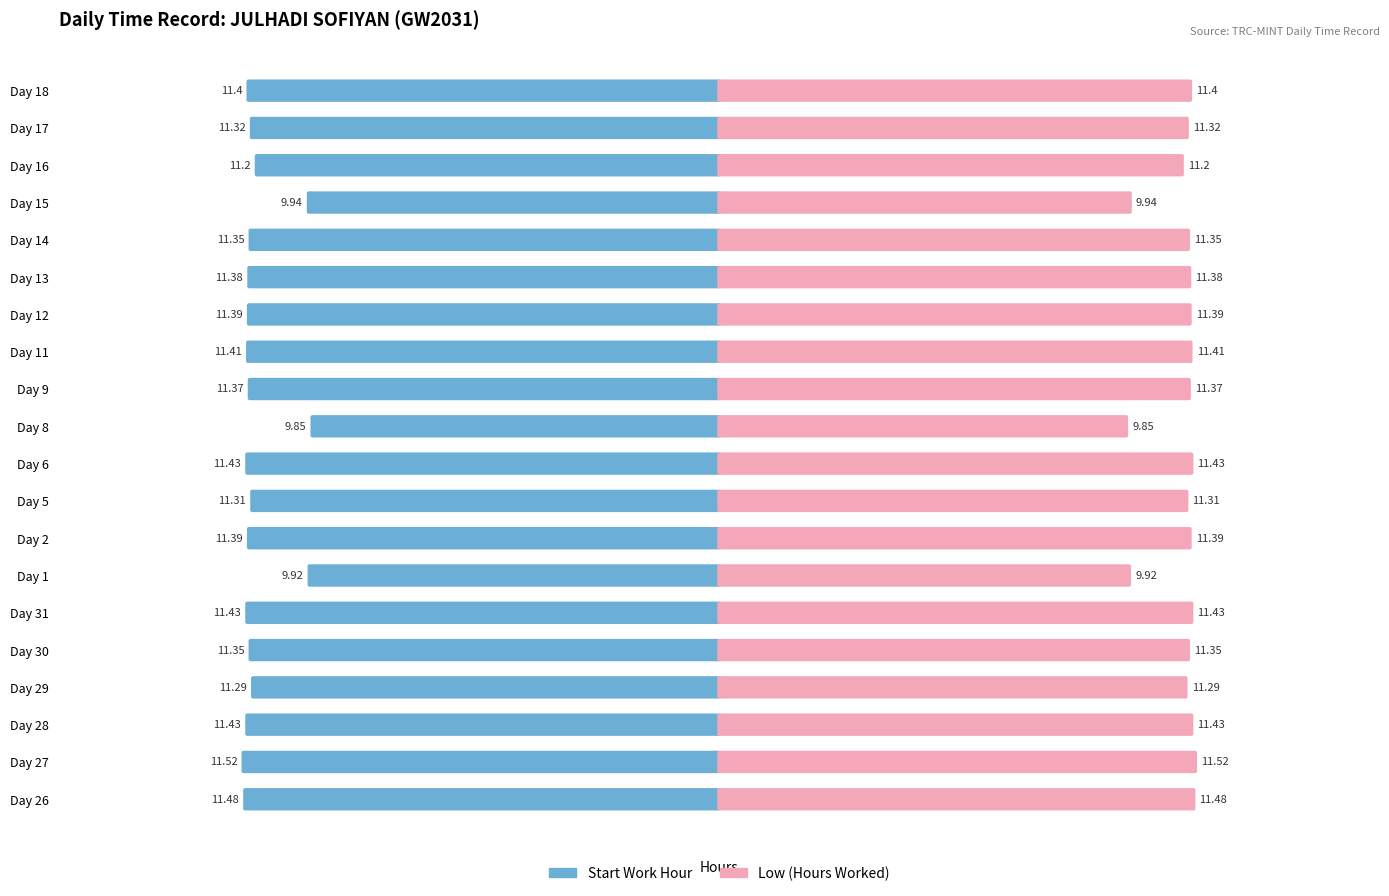

The value of Start Work Hour at 4 is -2.6. True or false?

False